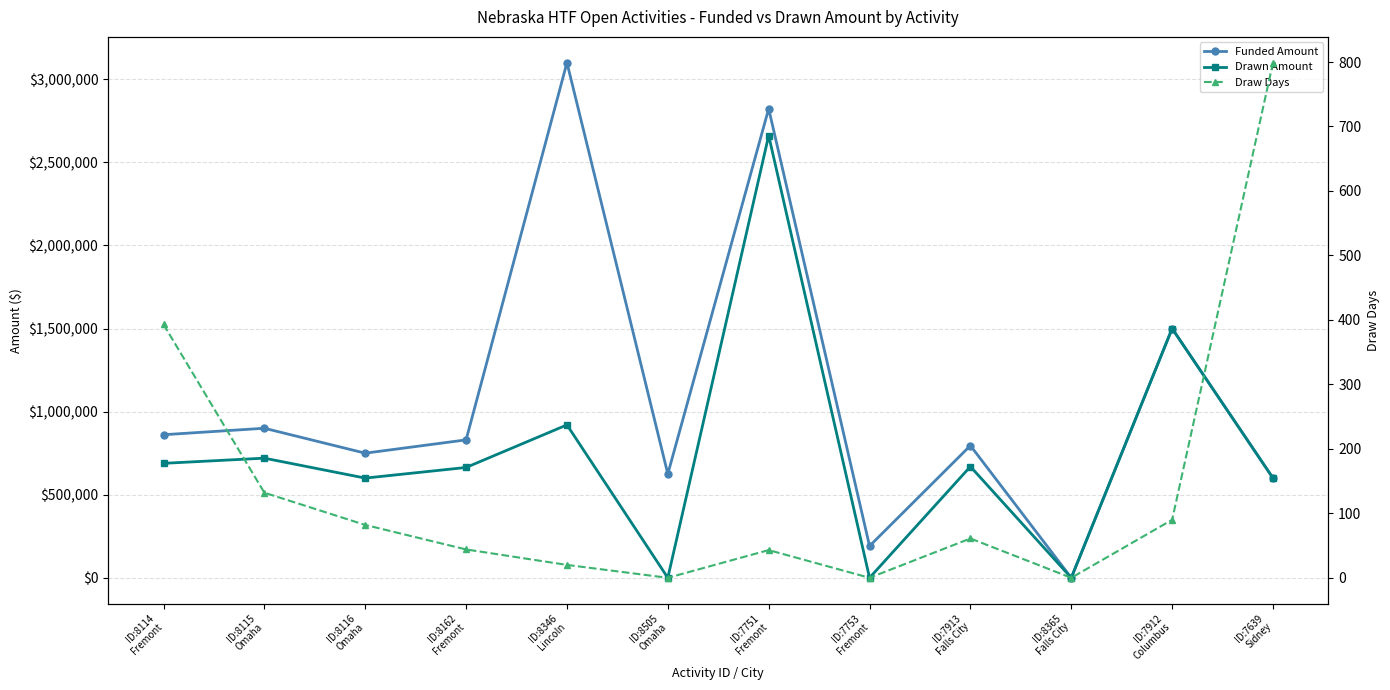

True or false: Funded Amount has a value of 0.0 at ID:8365
Falls City.

True